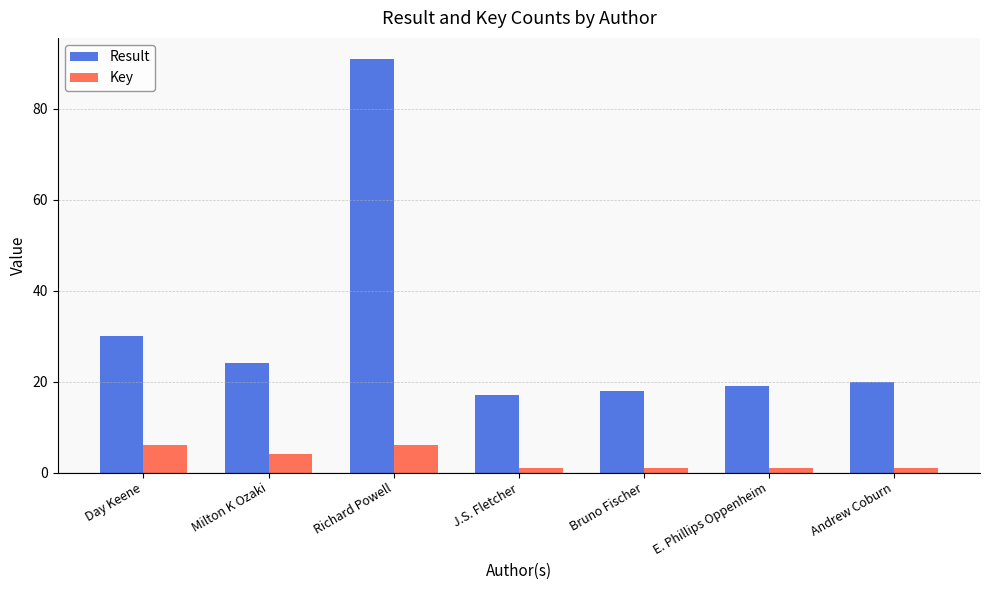

Reading left to right, transcribe all the data shown in this chart.

Result: 30	24	91	17	18	19	20
Key: 6	4	6	1	1	1	1